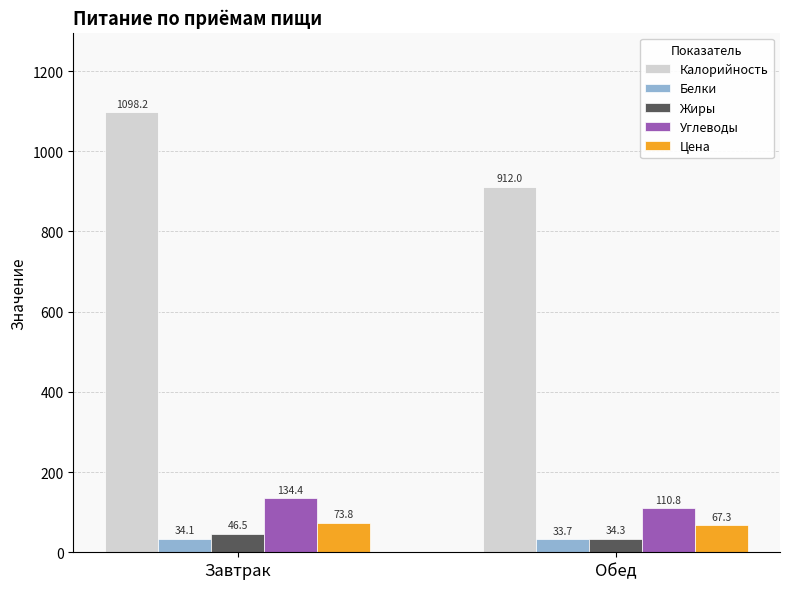

Rank the categories by Углеводы value from highest to lowest.

Завтрак, Обед